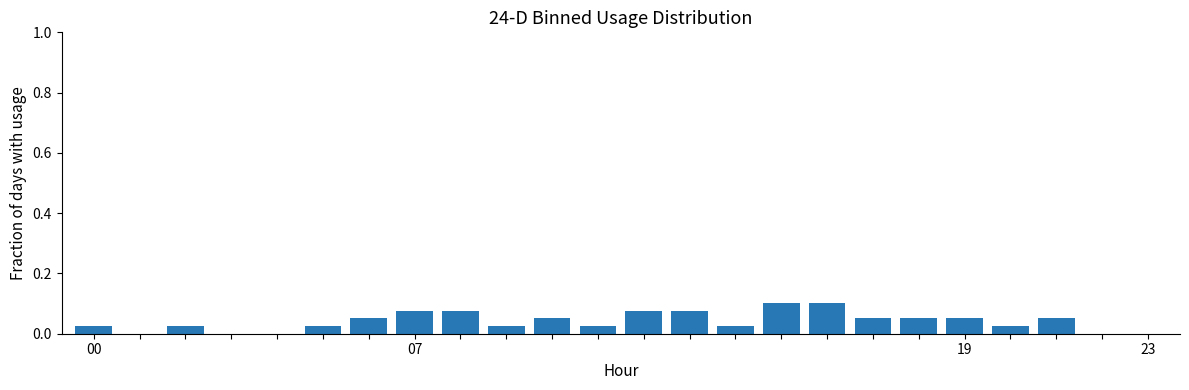

Count the number of data series in this chart.

1